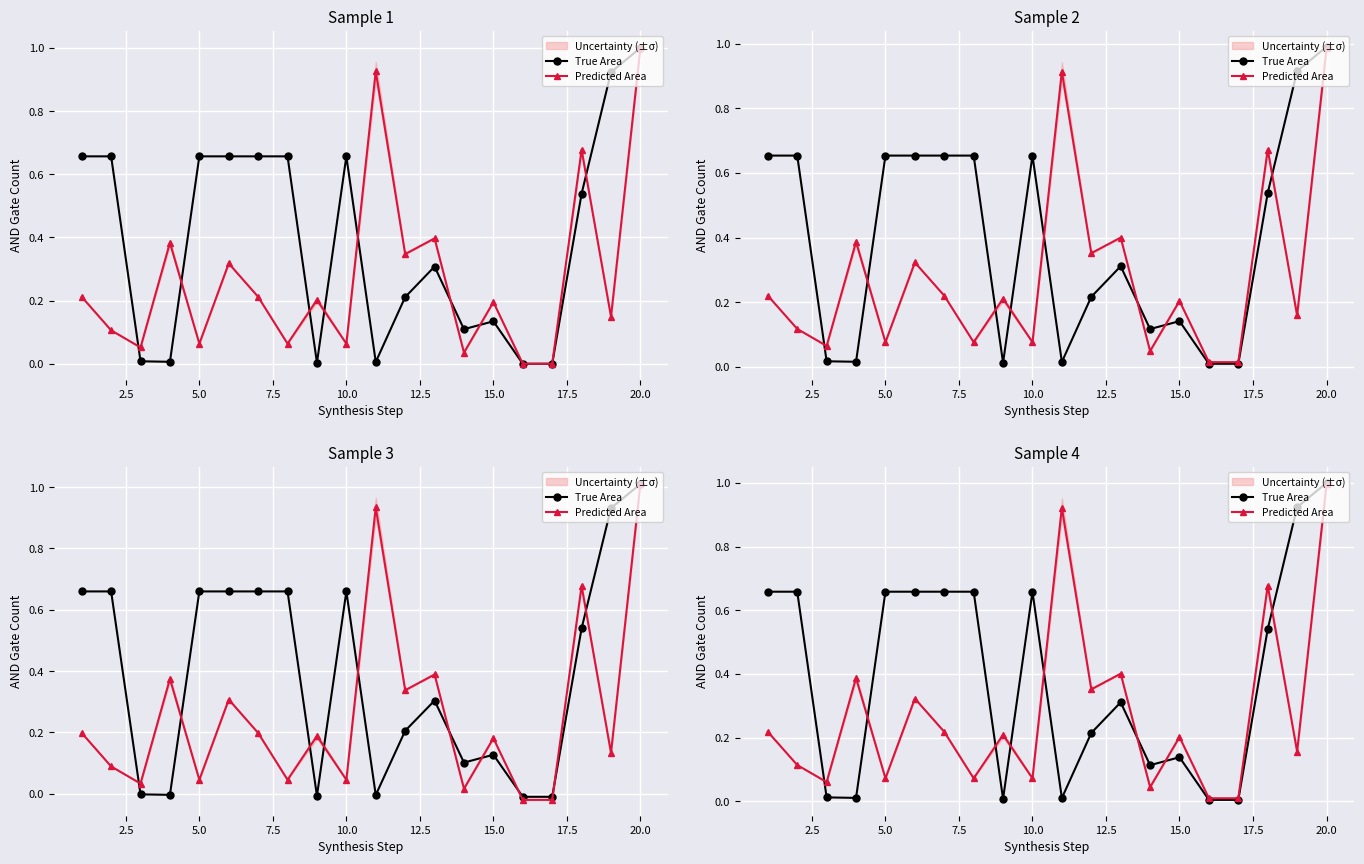

How many times do True Area and Predicted Area cross each other?

8